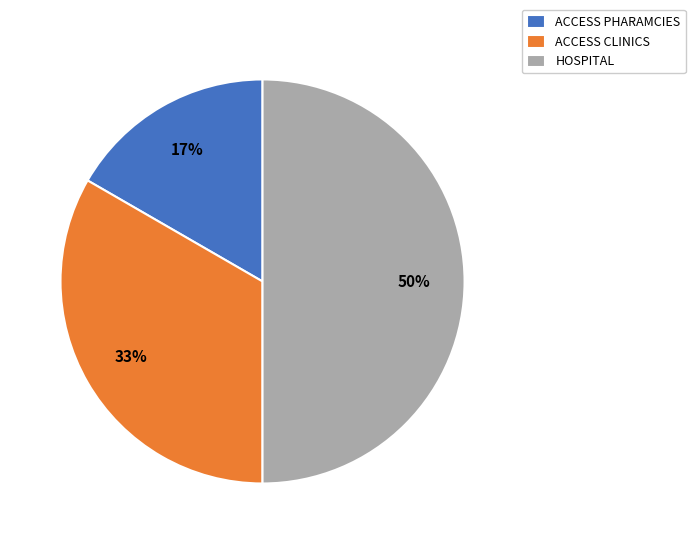

Is ACCESS CLINICS the majority of the pie?

No